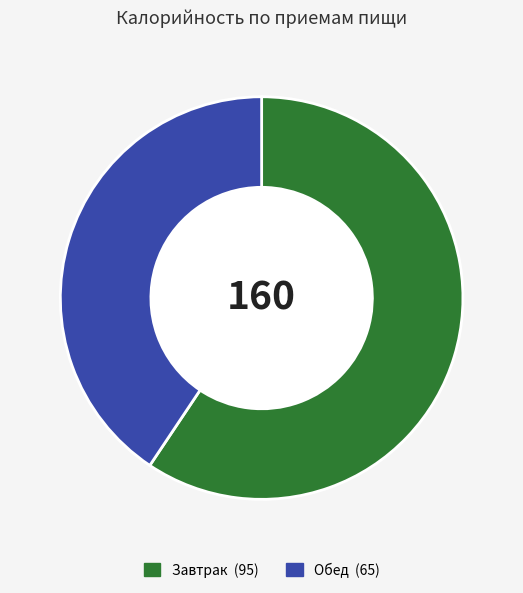

Count the number of slices in the pie.

2